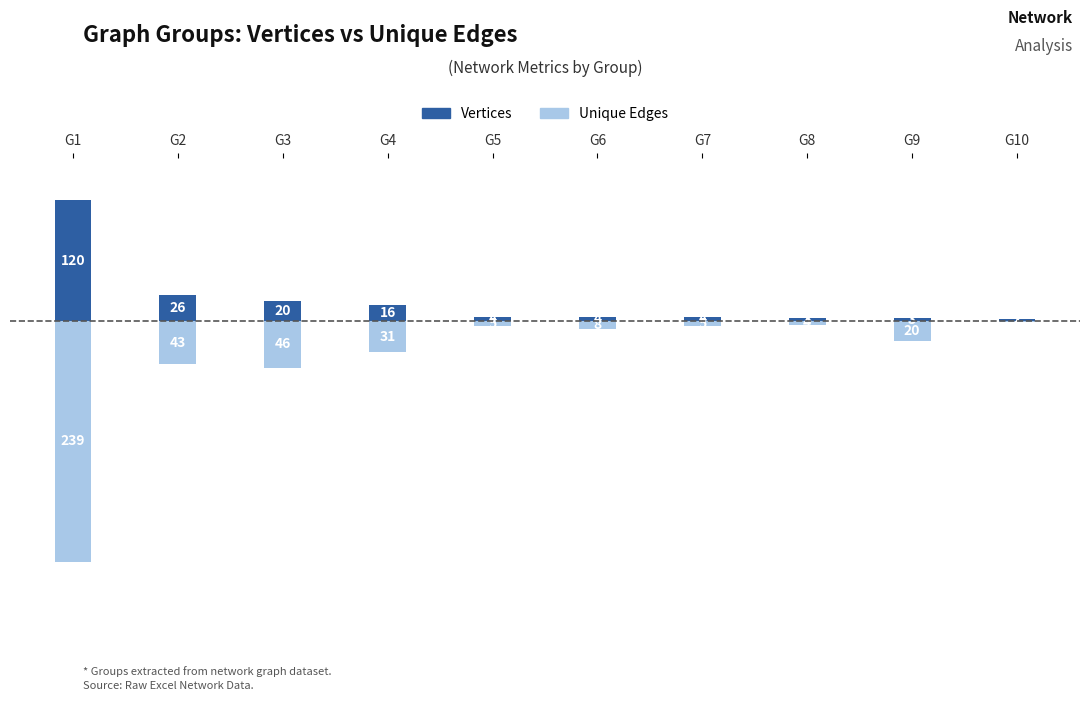

Does the chart contain any negative values?

Yes